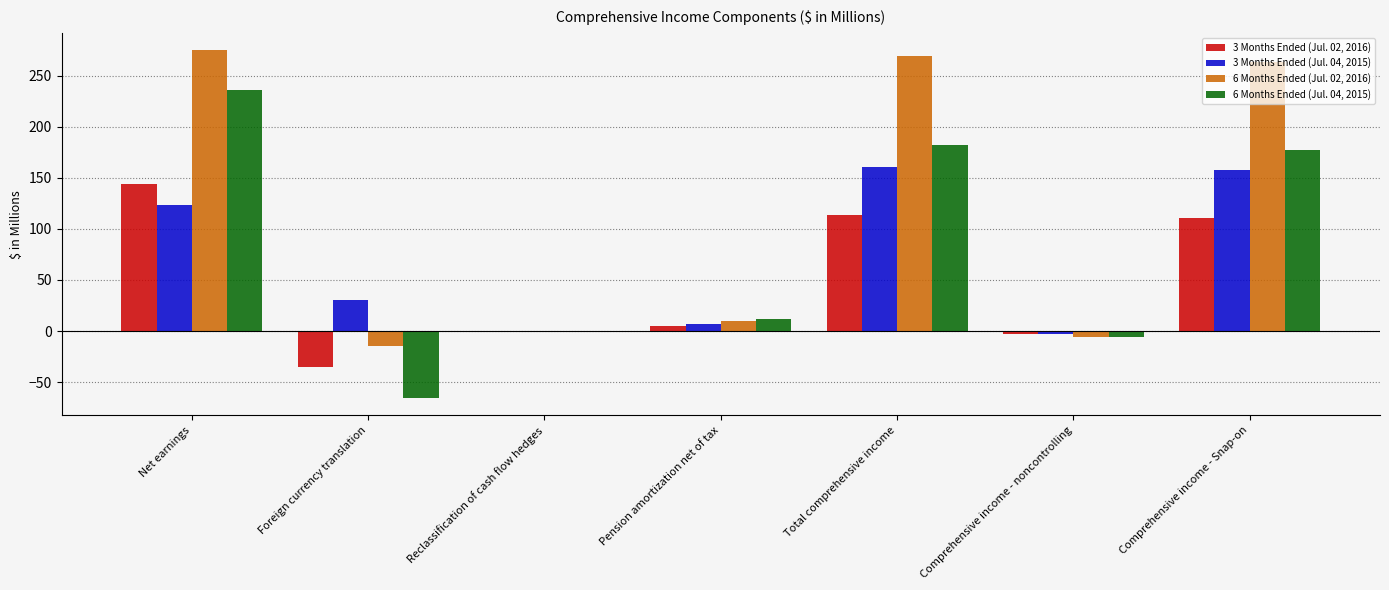

How many distinct data groups are displayed?

4